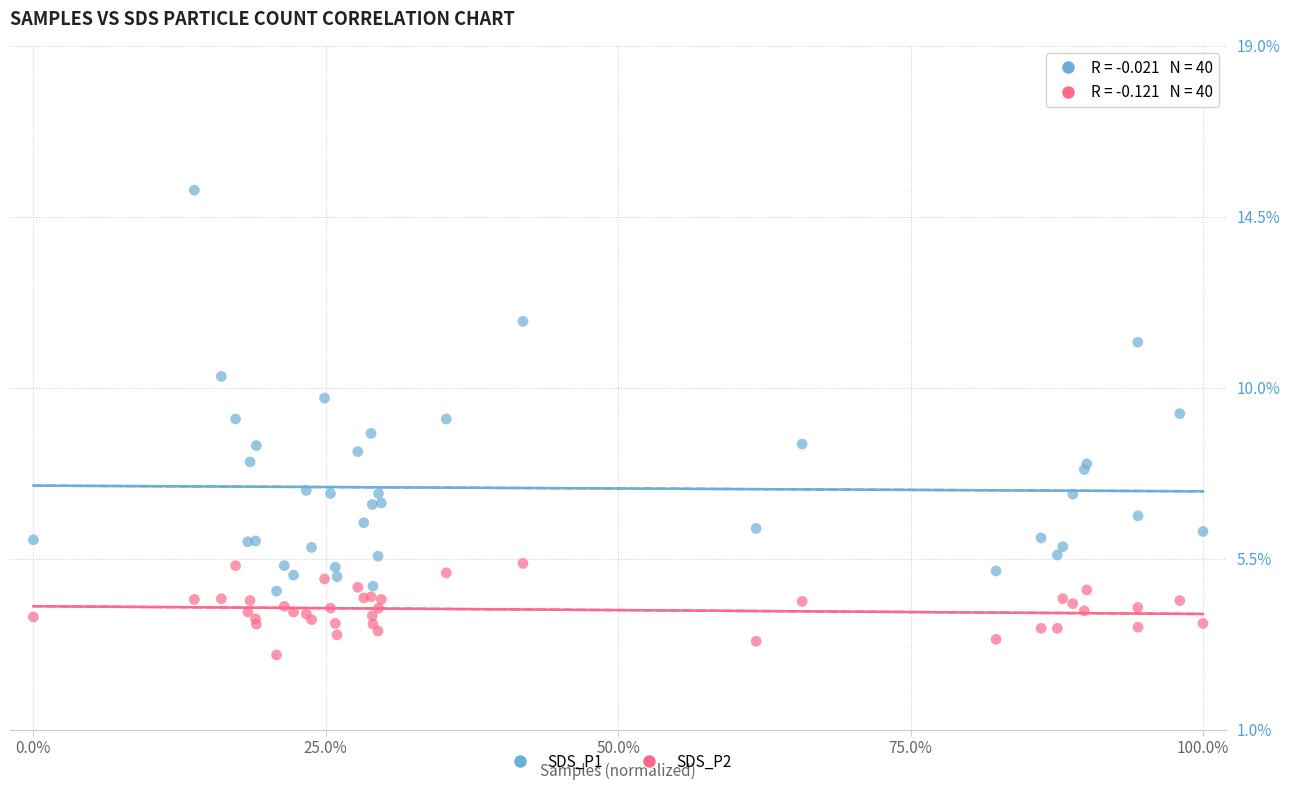

Which series contains the lowest Y value?

SDS_P2